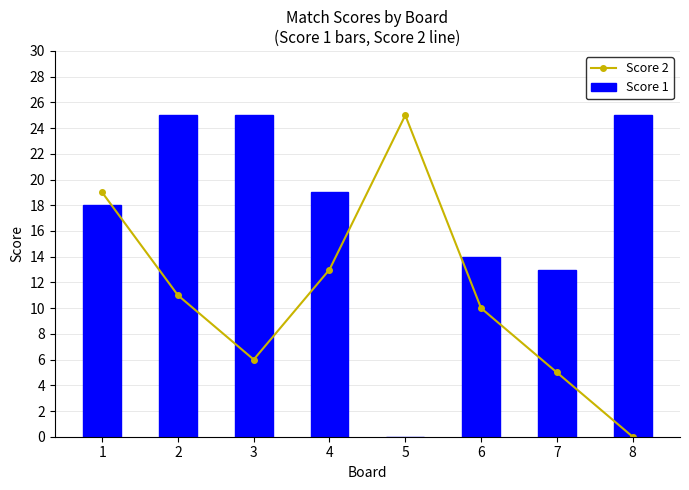

What is the difference between the Score 2 values at 6 and 1?

9